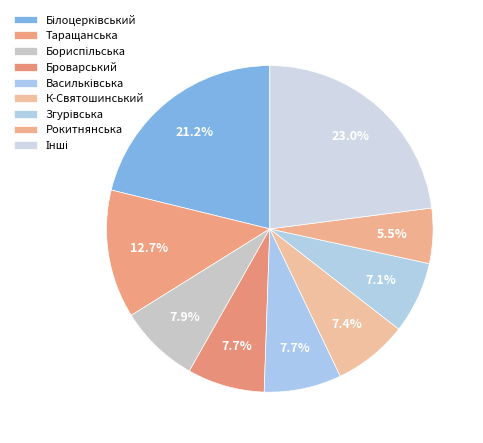

How many segments does this pie chart have?

9